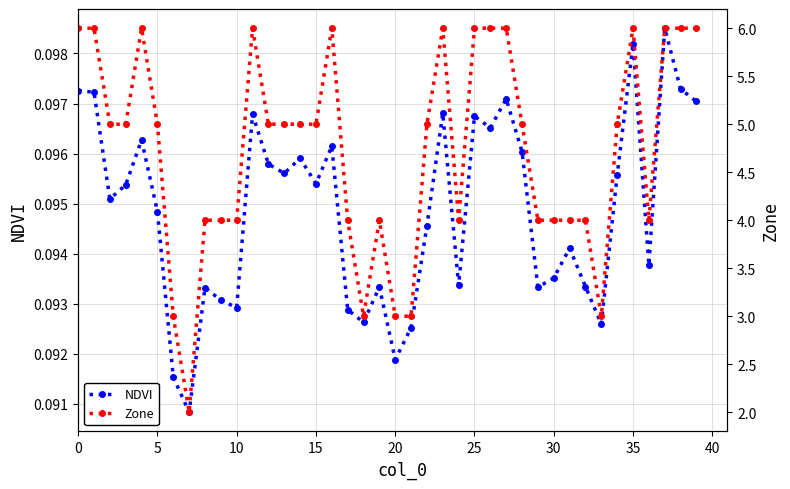

How many NDVI values are between 0 and 1?

40